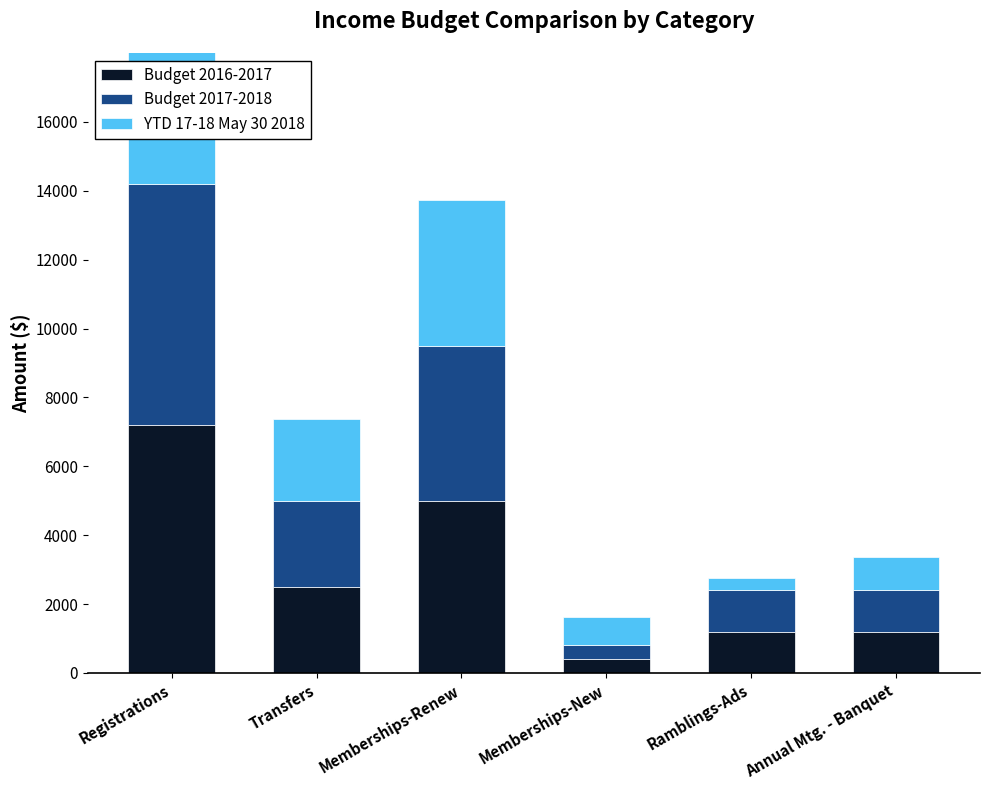

What is the average value of the YTD 17-18 May 30 2018 series?

2578